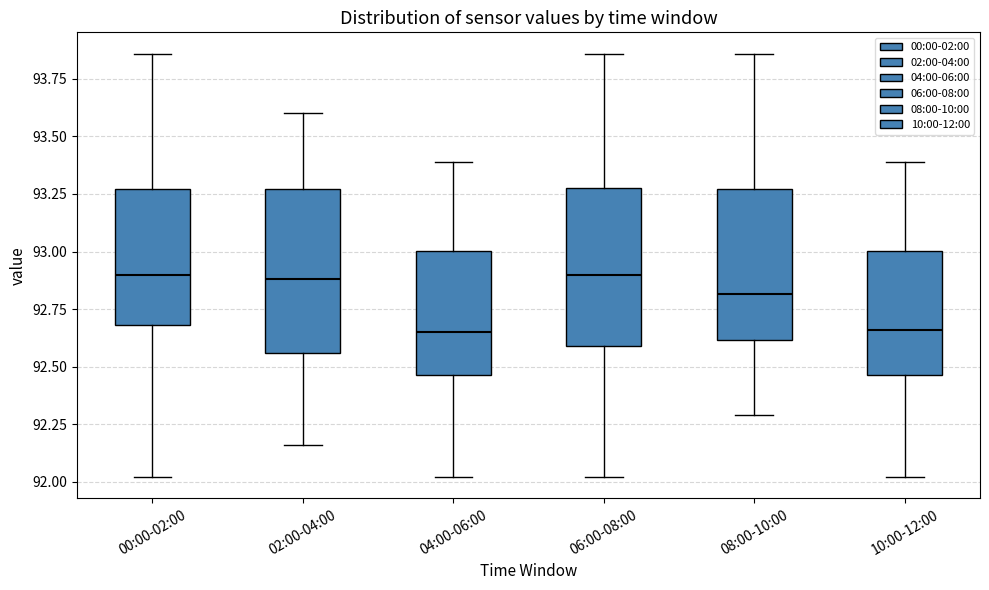

Reading left to right, read every box against the y-axis: the position of its median line, the range the box covers, and the ends of its whiskers. The values are not printed on the chart, so give them approximately, as read against the axis.

00:00-02:00: median 92.90, box 92.70 to 93.25, whiskers 92.00 to 93.85
02:00-04:00: median 92.90, box 92.55 to 93.25, whiskers 92.15 to 93.60
04:00-06:00: median 92.65, box 92.45 to 93.00, whiskers 92.00 to 93.40
06:00-08:00: median 92.90, box 92.60 to 93.30, whiskers 92.00 to 93.85
08:00-10:00: median 92.80, box 92.60 to 93.25, whiskers 92.30 to 93.85
10:00-12:00: median 92.65, box 92.45 to 93.00, whiskers 92.00 to 93.40